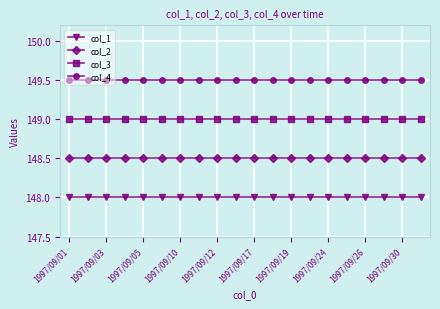

What is the highest value of the col_4 series?

149.5